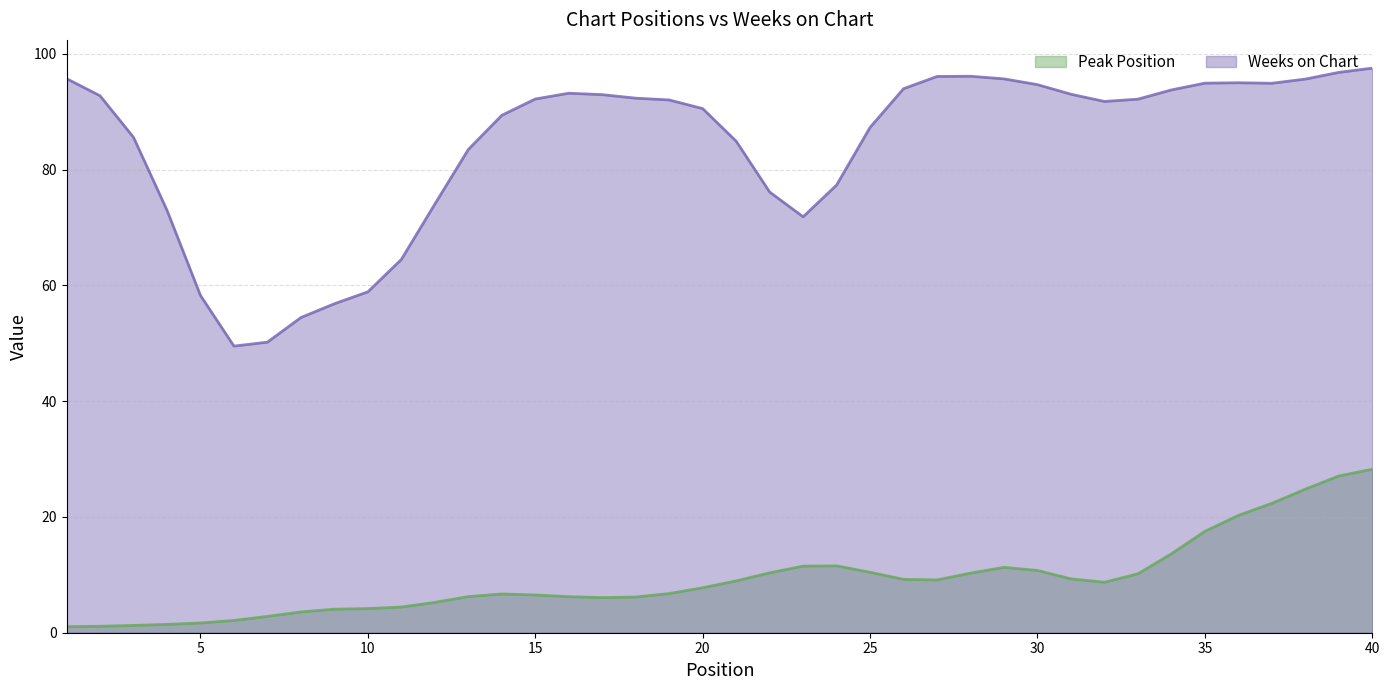

What is the difference between the maximum and minimum values in the Peak Position series?

27.2